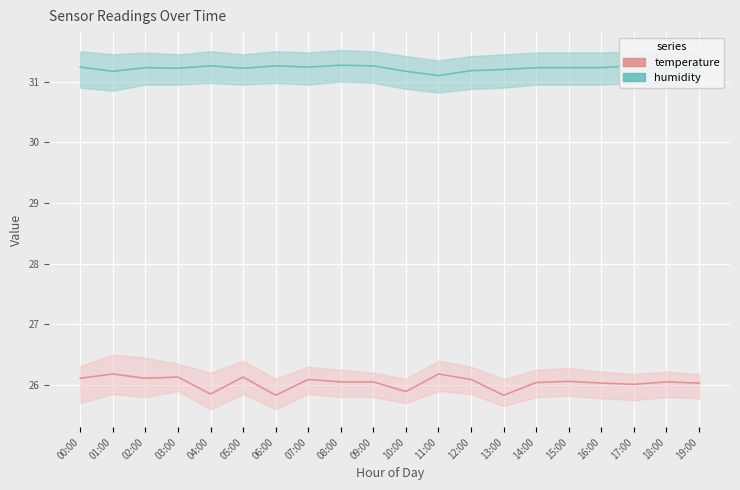

At 12:00, list the series in order from largest to smallest.

humidity, temperature